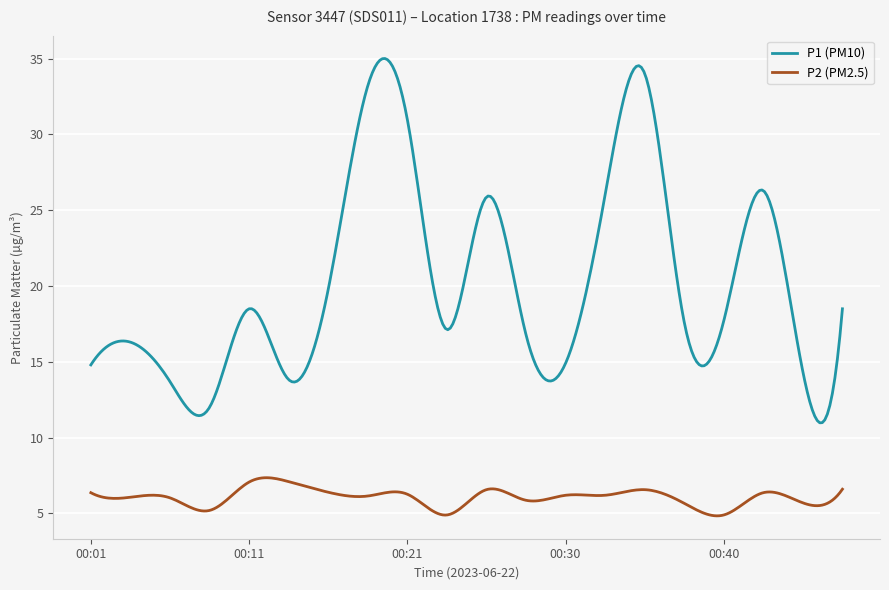

How many distinct data groups are displayed?

2